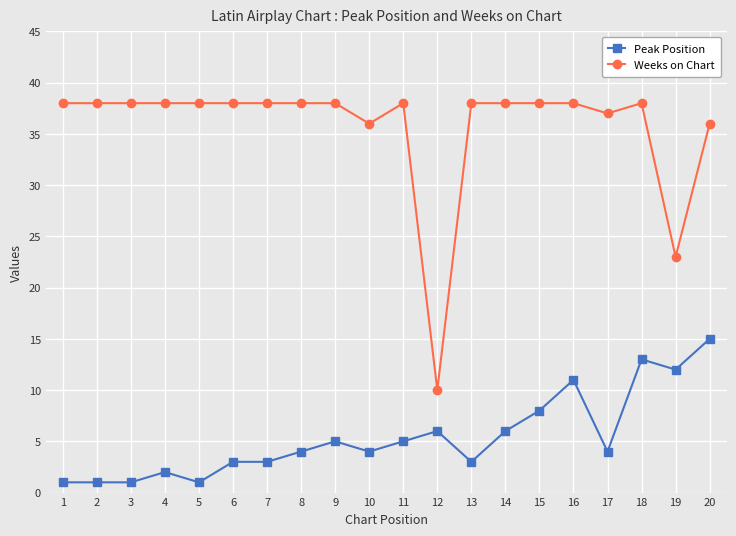

What is the total value across all series at 13?

41